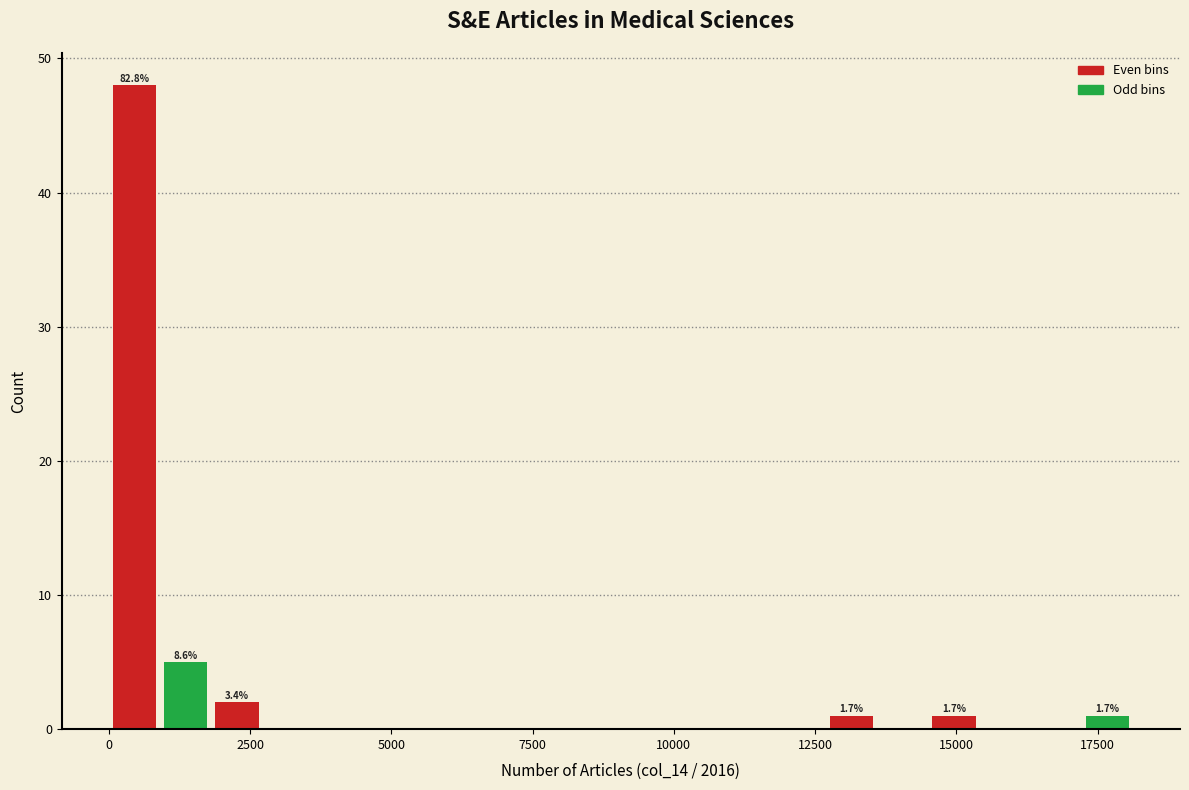

Read against the x-axis, roughly where is the centre of the tallest bar?

500